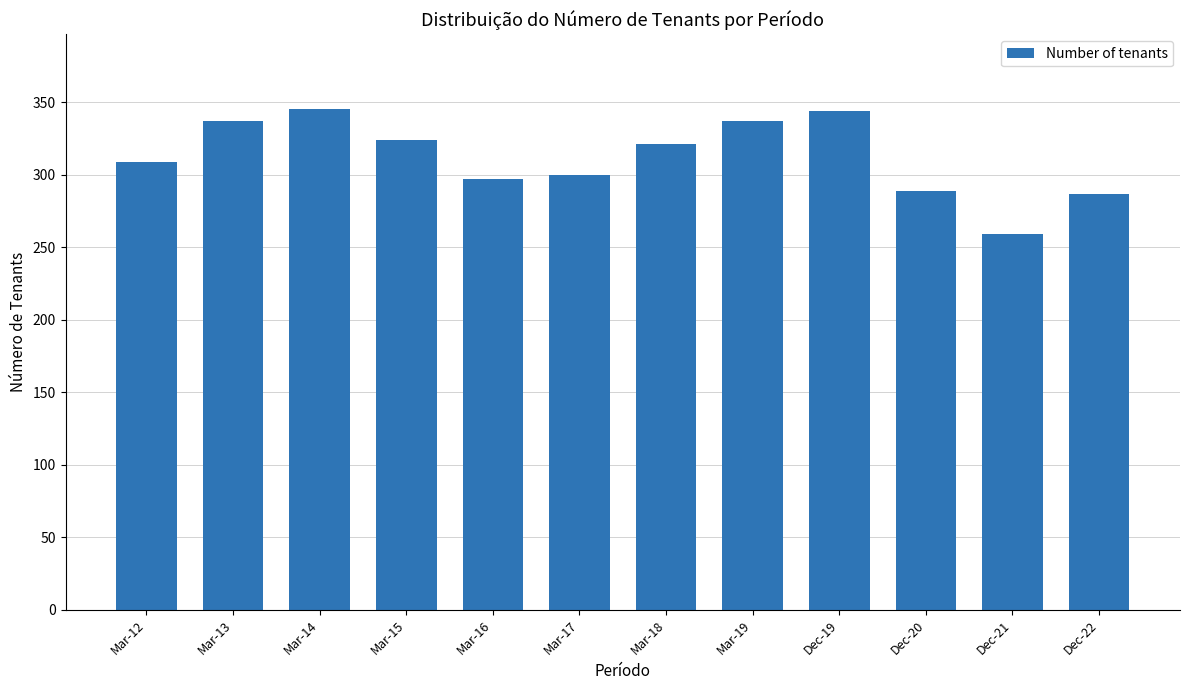

Count the number of data series in this chart.

1